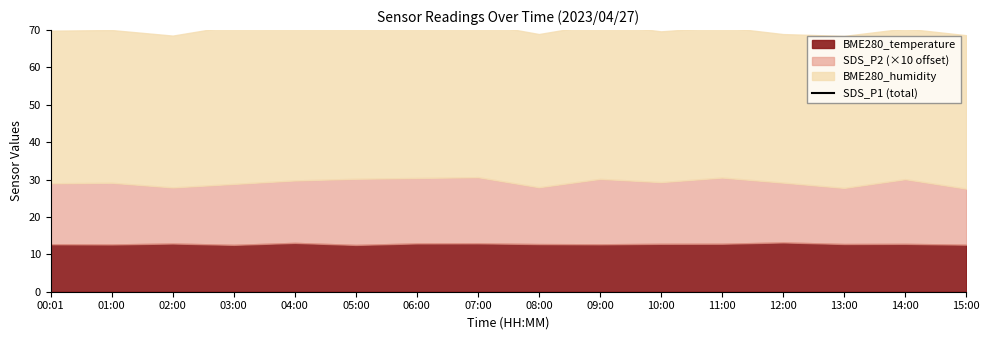

How many points are higher than both their immediate neighbors (excluding endpoints)?

4